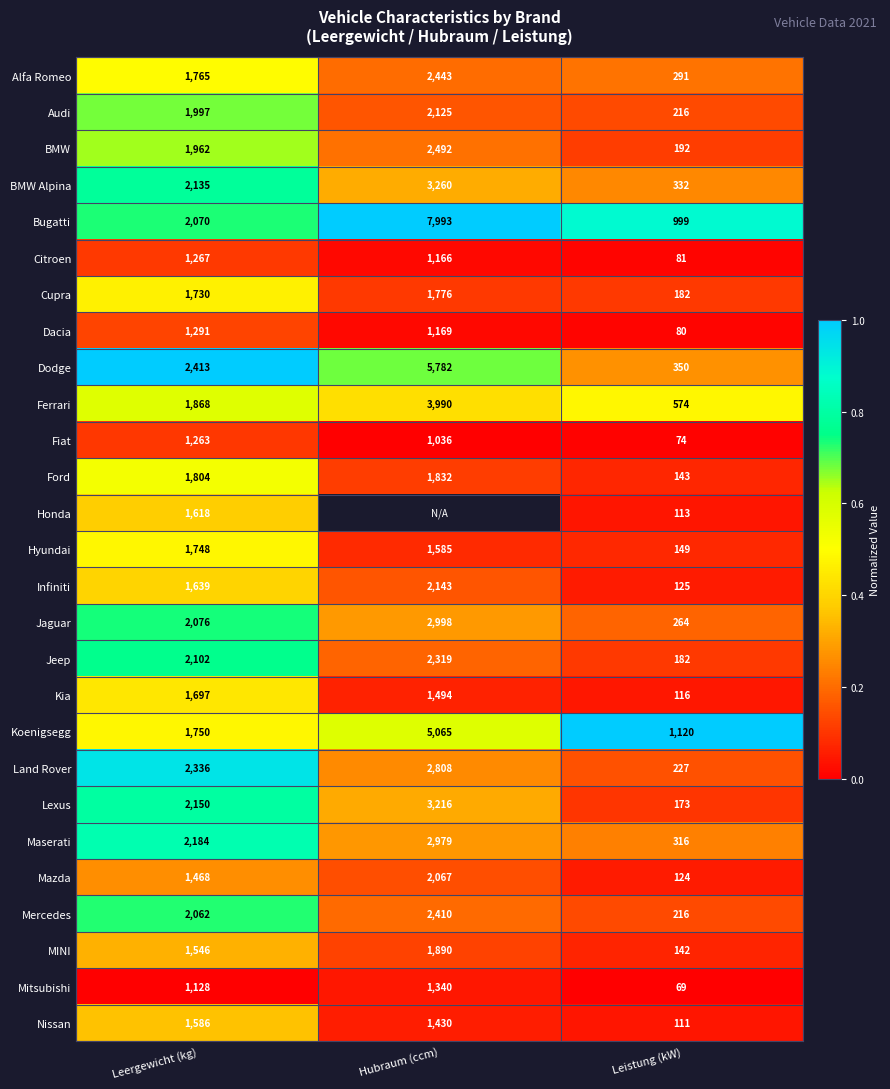

Is the value of Mercedes at Hubraum (ccm) greater than the value of Hyundai at Hubraum (ccm)?

Yes